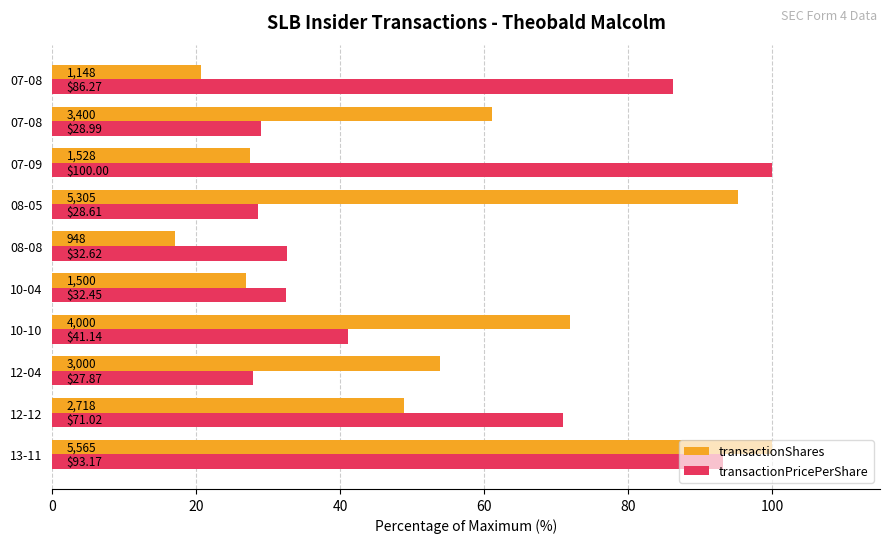

What is the average value of the transactionPricePerShare series?

54.2